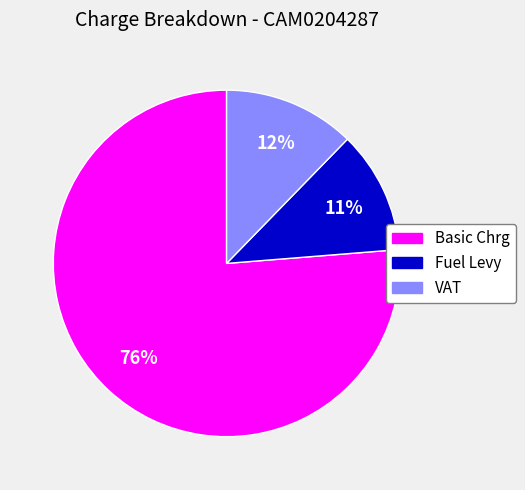

Do Fuel Levy and VAT together represent more than half of the pie?

No